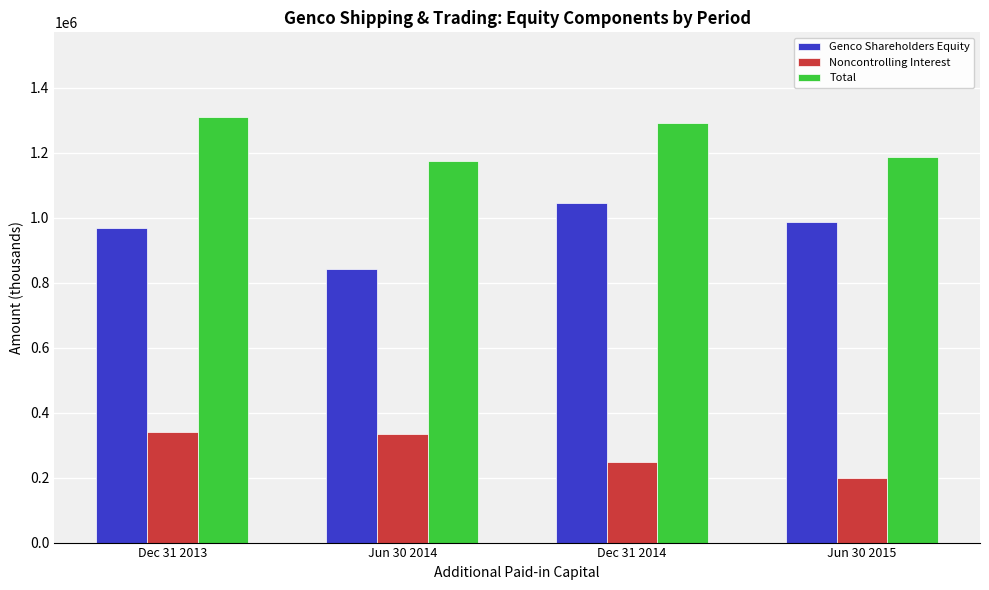

At how many categories does at least one series exceed 375898?

4